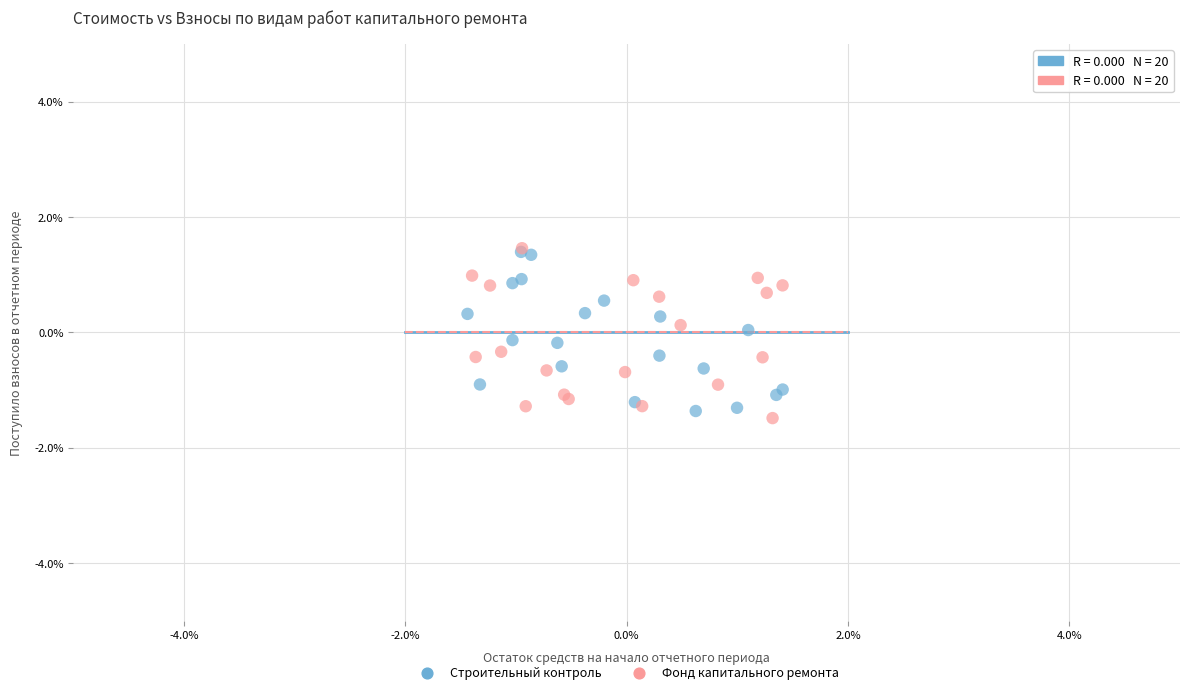

What are all the series names shown in the legend?

Строительный контроль, Фонд капитального ремонта